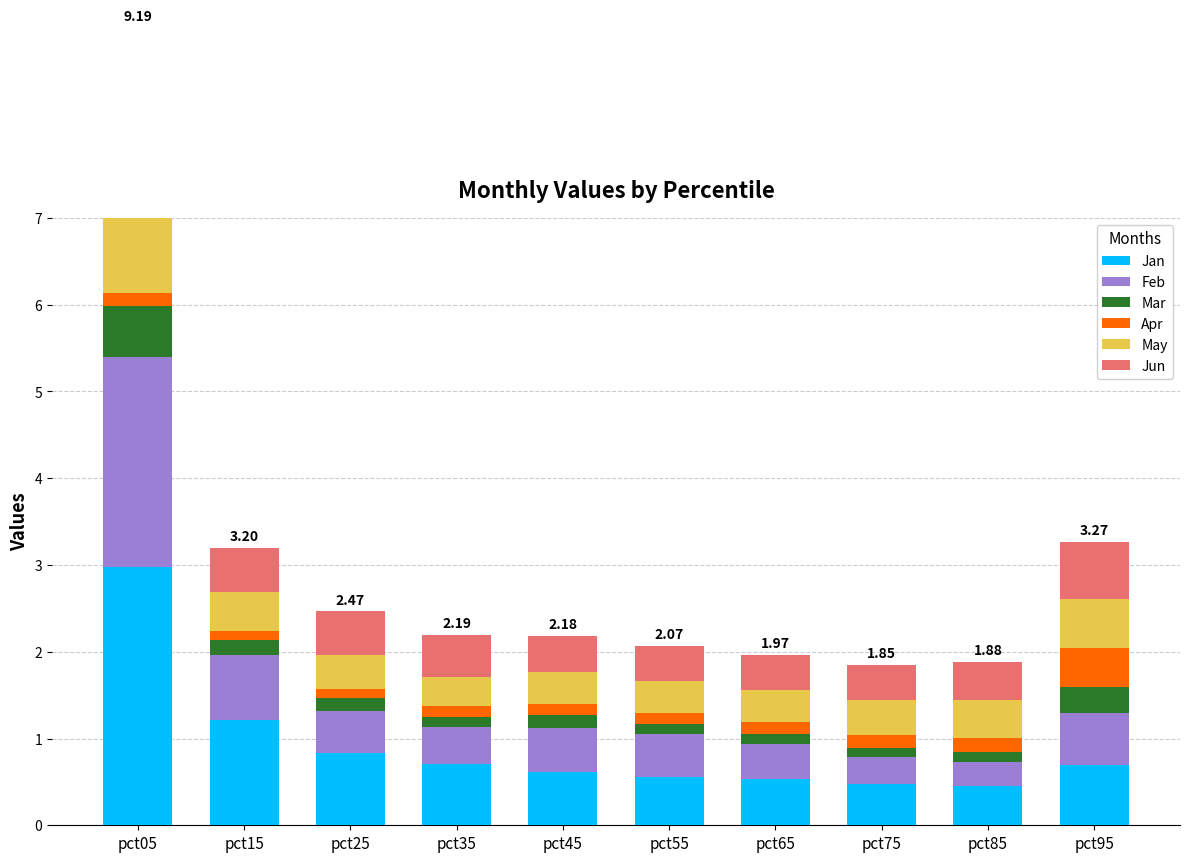

What are all the series names shown in the legend?

Jan, Feb, Mar, Apr, May, Jun